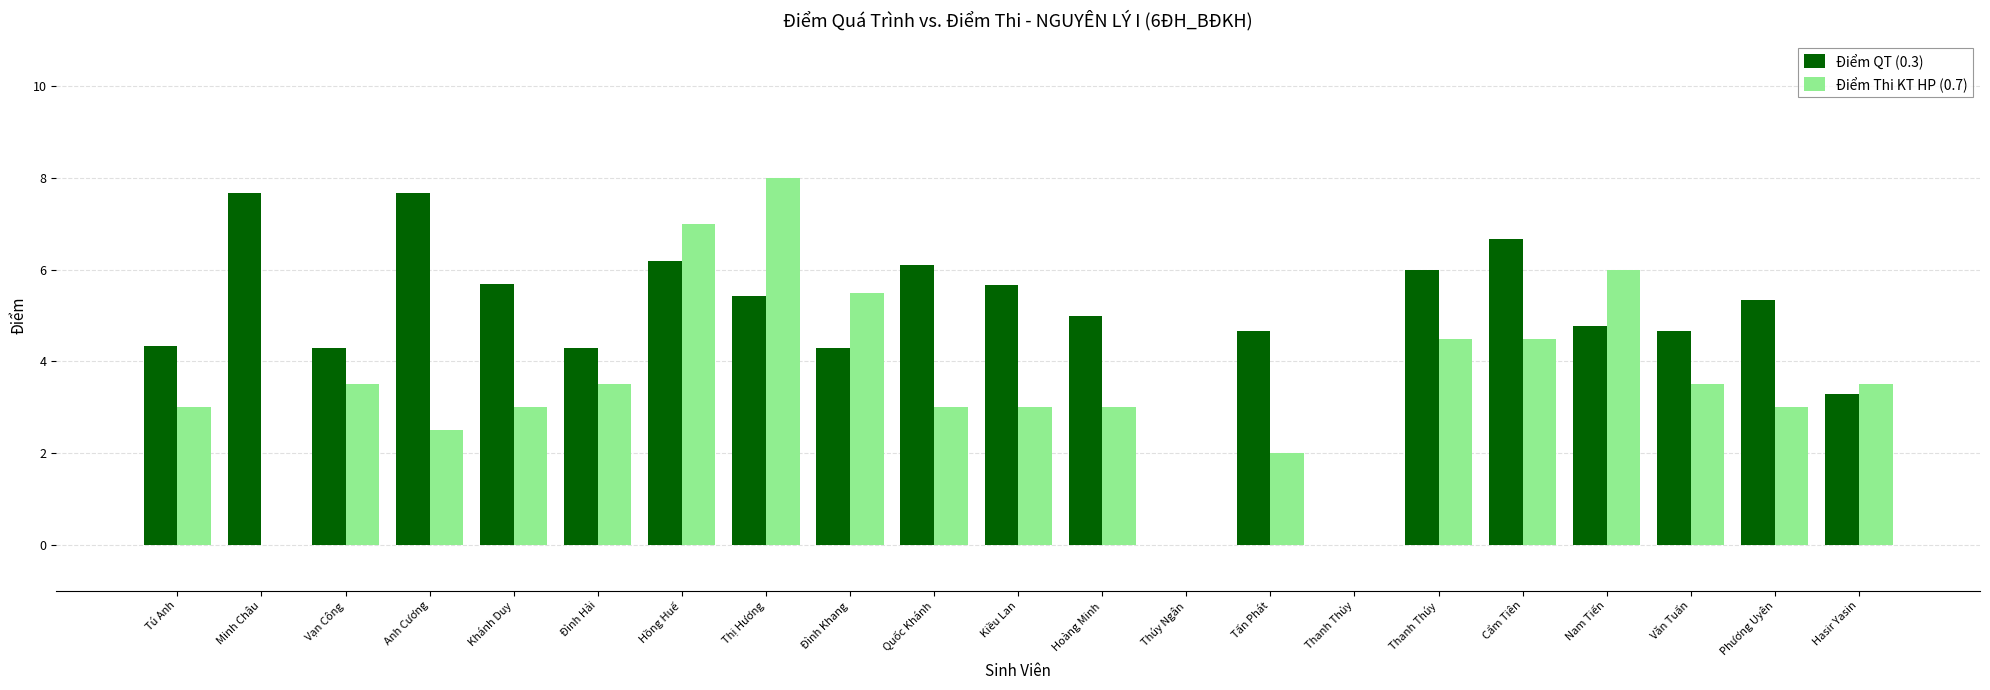

At which label does Điểm Thi KT HP (0.7) first exceed 3?

Vạn Công